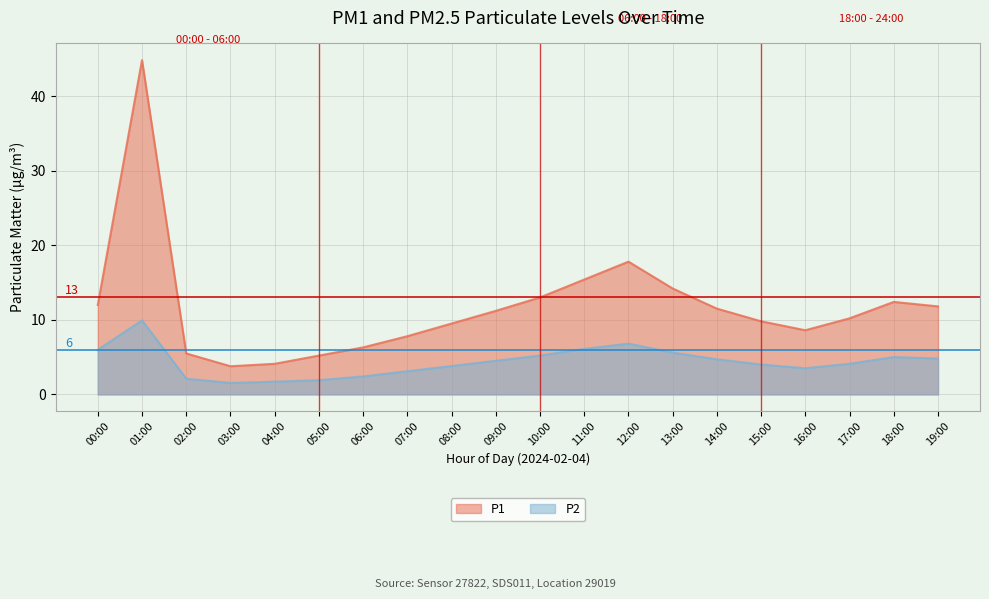

Which series changed the most between 04:00 and 16:00?

P1